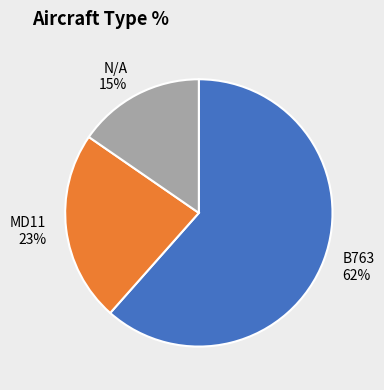

To the nearest percent, what percentage of the pie is B763?

62%